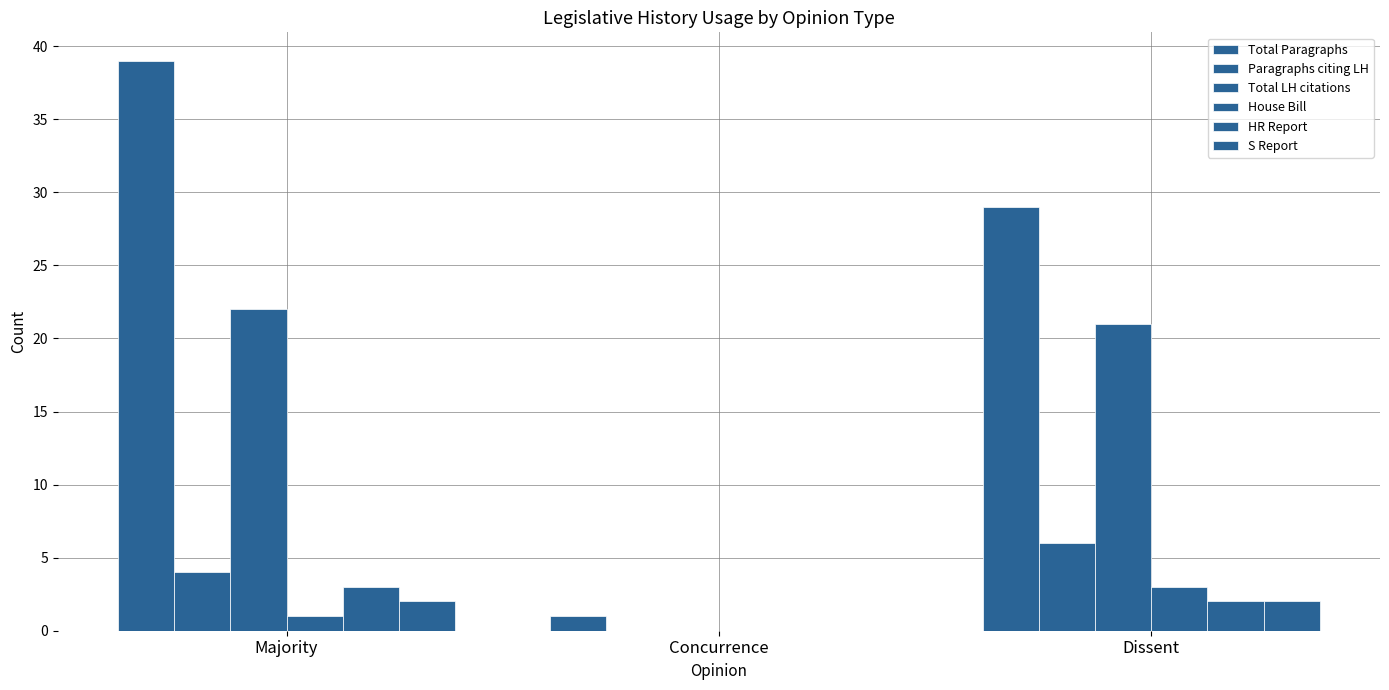

Reading left to right, list all the values displayed in this chart.

Total Paragraphs: Majority=39	Concurrence=1	Dissent=29
Paragraphs citing LH: Majority=4	Concurrence=0	Dissent=6
Total LH citations: Majority=22	Concurrence=0	Dissent=21
House Bill: Majority=1	Concurrence=0	Dissent=3
HR Report: Majority=3	Concurrence=0	Dissent=2
S Report: Majority=2	Concurrence=0	Dissent=2